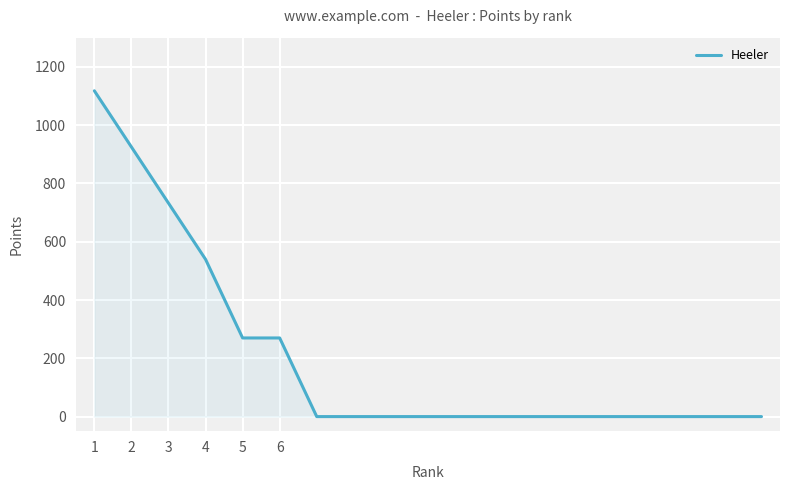

What is the difference between the maximum and minimum values?

1117.7